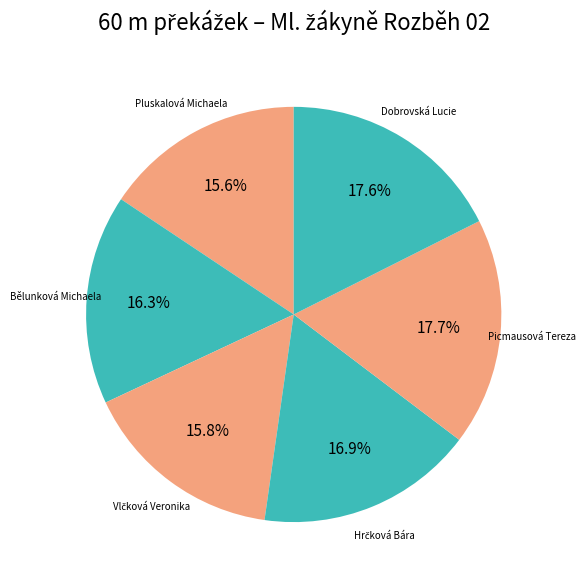

Is there a majority slice in this chart?

No